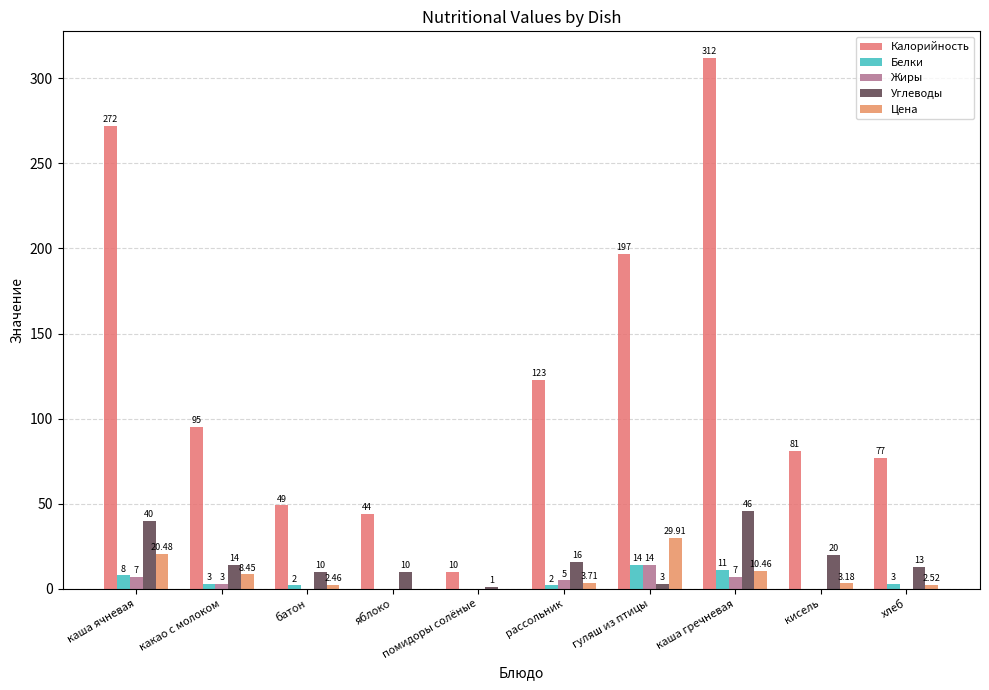

Which series has the largest total across all categories?

Калорийность